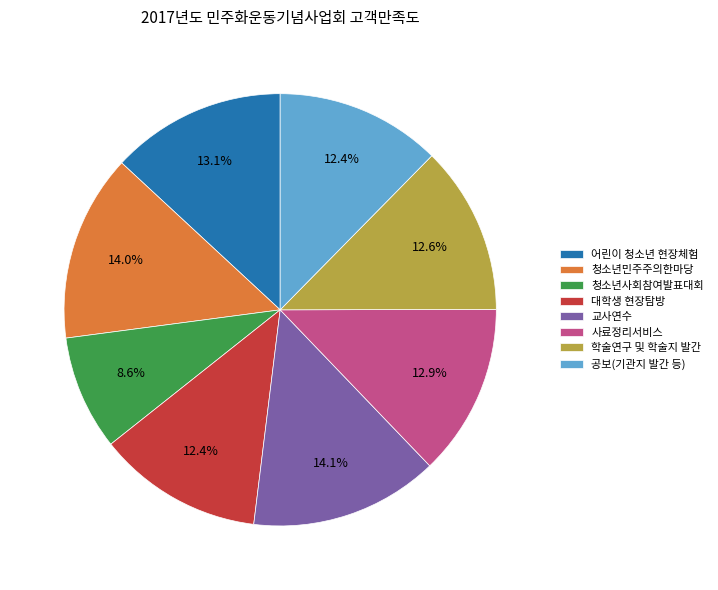

Is it true that 대학생 현장탐방 is 12% of the pie?

True